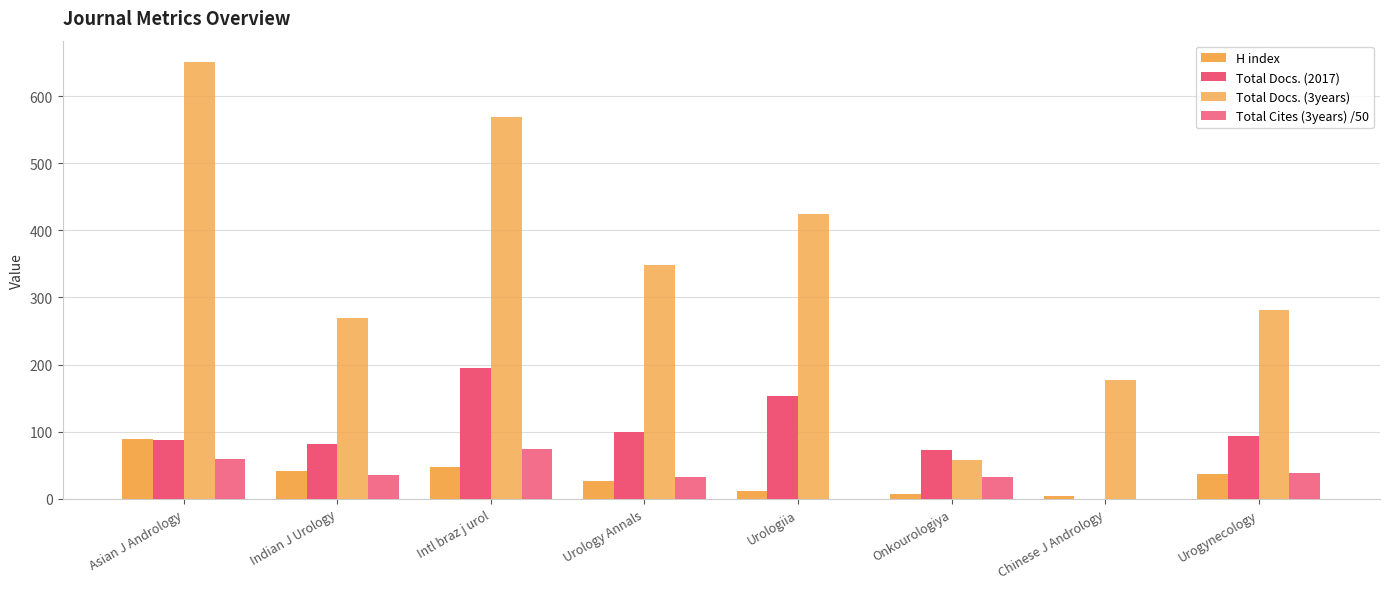

Does the chart contain stacked bars?

No